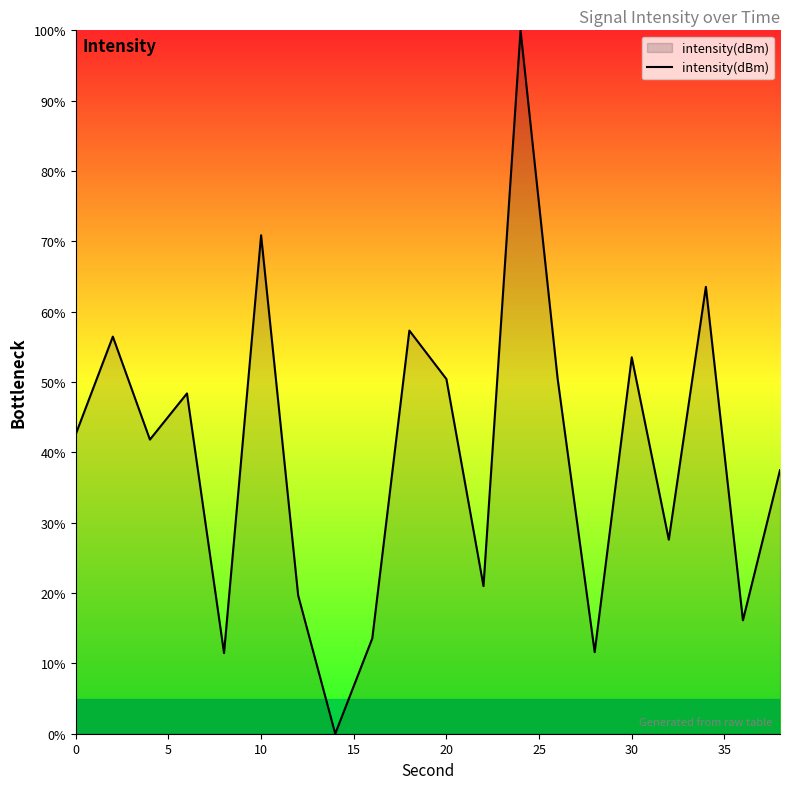

What is the maximum value shown in the chart?

100.0